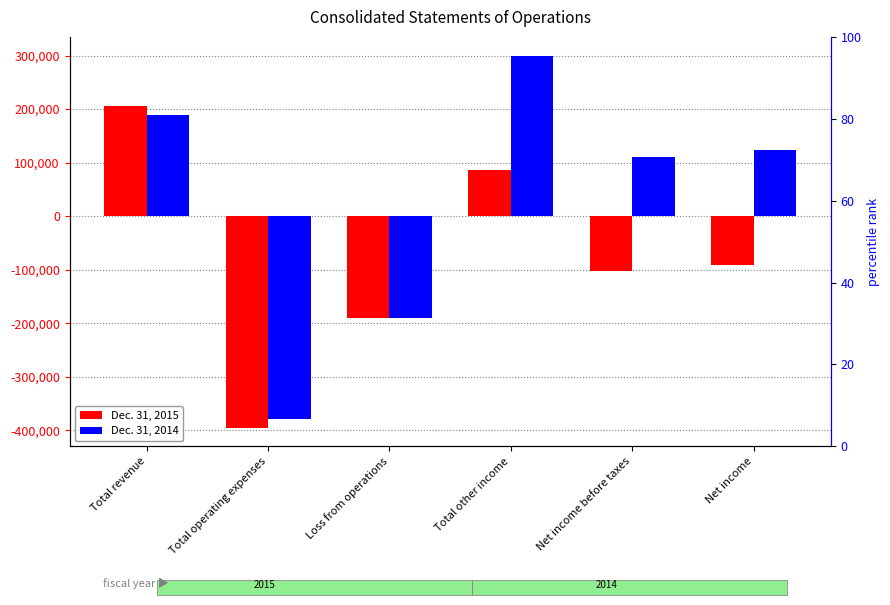

The value of Dec. 31, 2015 at Loss from operations is -338290. True or false?

False